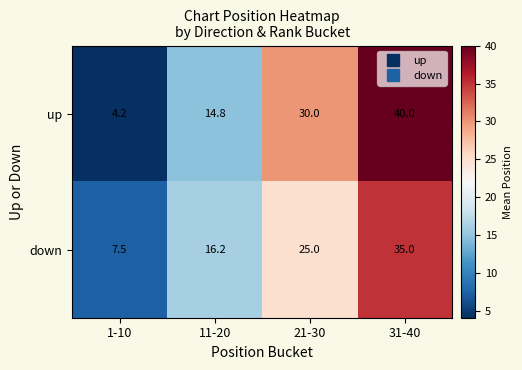

True or false: down has a value of 35.0 at 31-40.

True